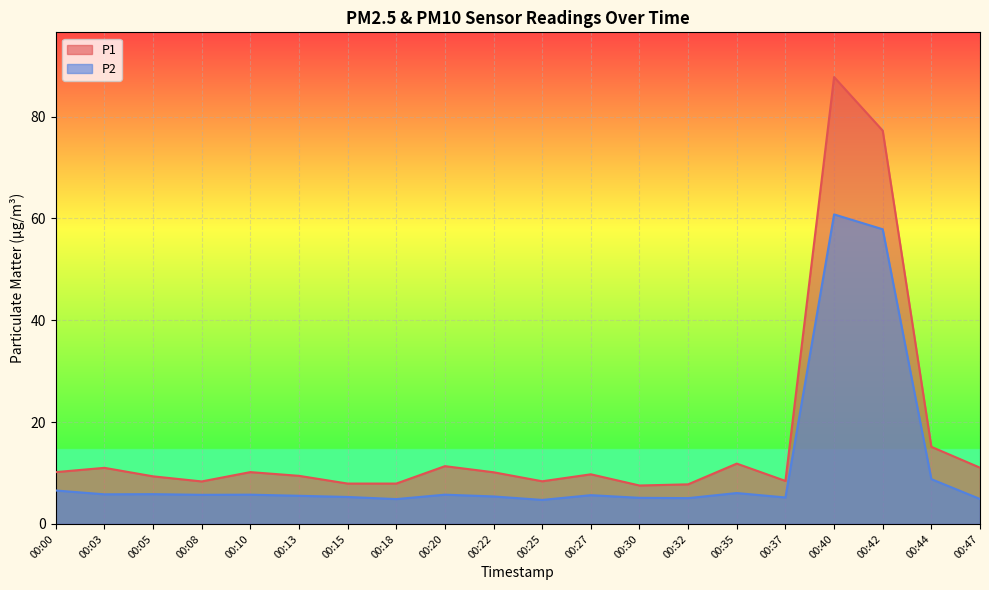

At which category is the sum across all series the highest?

00:40